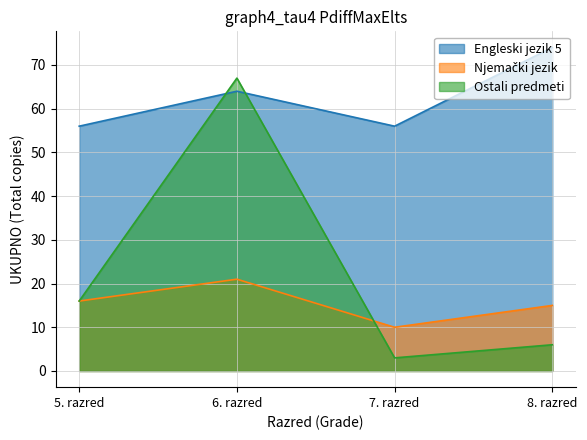

Which series has the largest total across all categories?

Engleski jezik 5